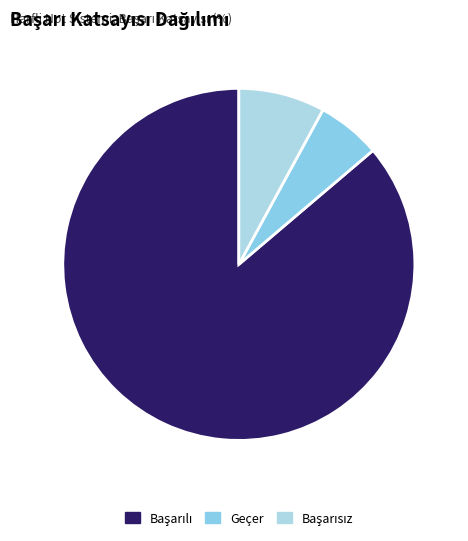

Is there any slice that represents more than half of the pie?

Yes